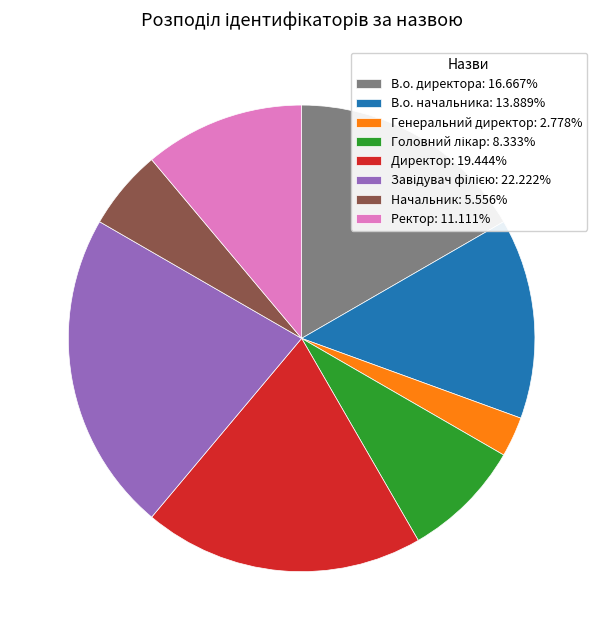

Is the sum of Ректор: 11.111% and В.о. директора: 16.667% greater than half?

No